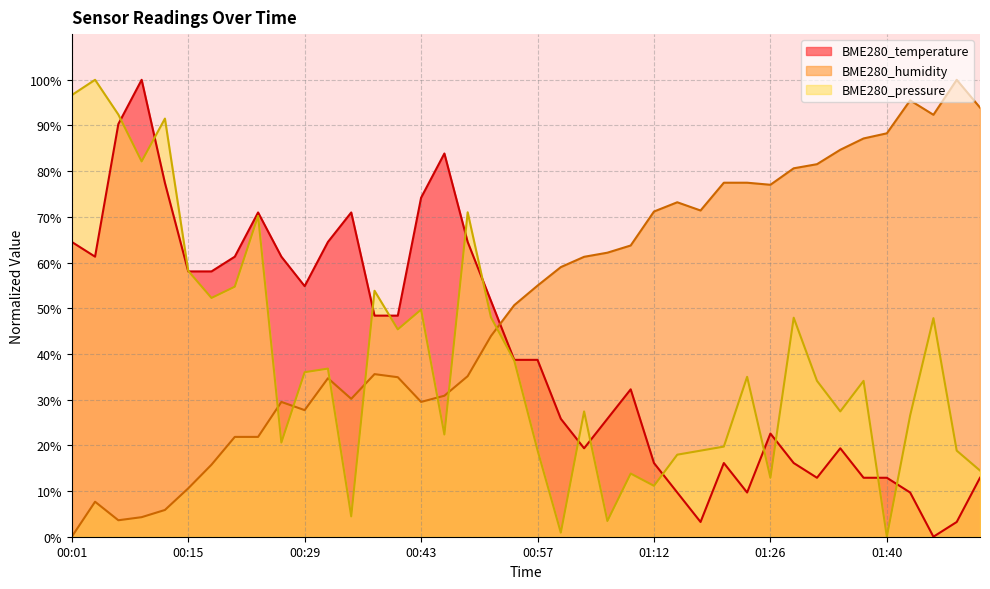

Which series has the largest range (max minus min)?

BME280_temperature